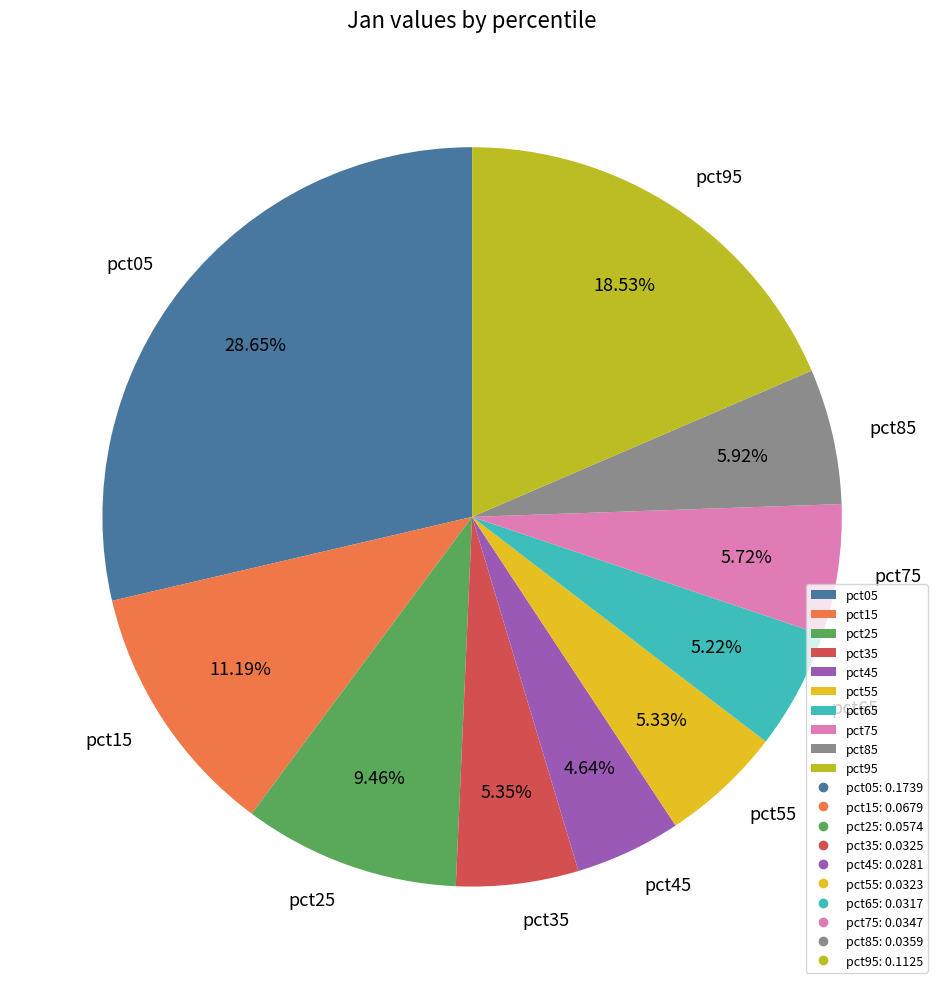

The pct45 slice represents 5% of the pie. True or false?

True